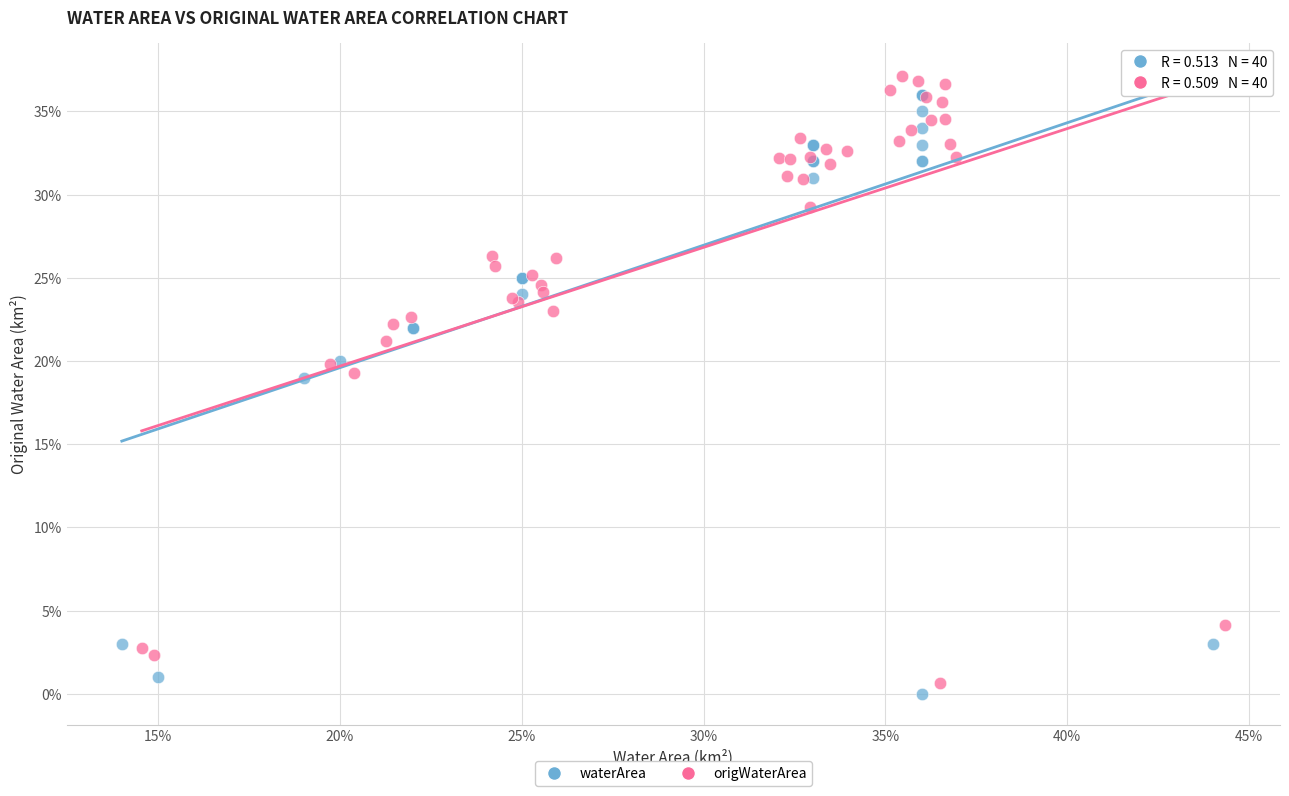

What are all the series names shown in the legend?

waterArea, origWaterArea